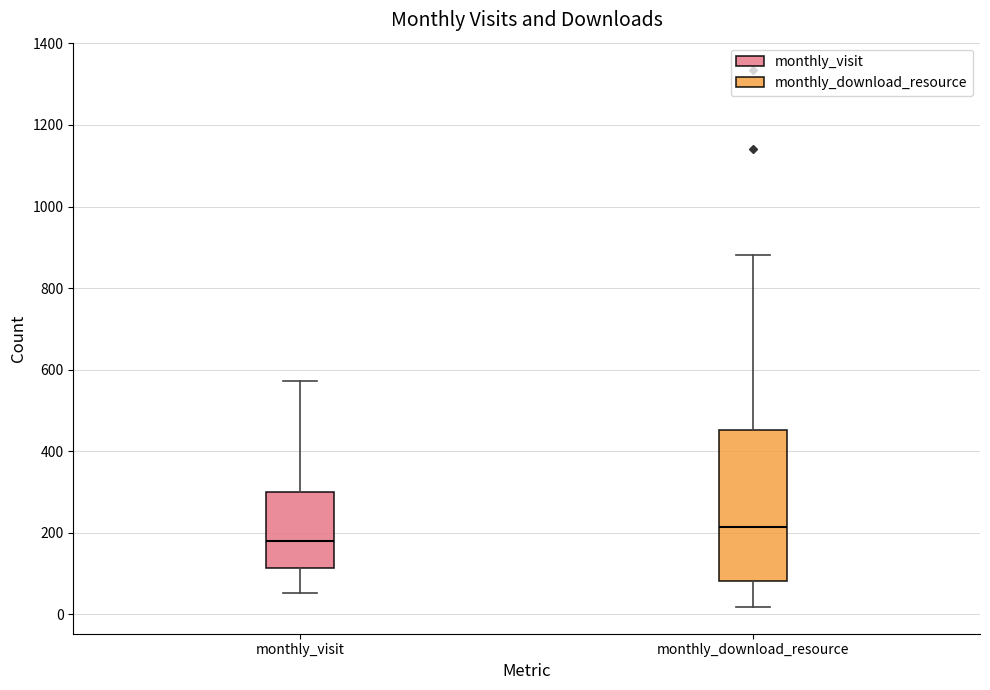

Which box's median line is the lowest?

monthly_visit